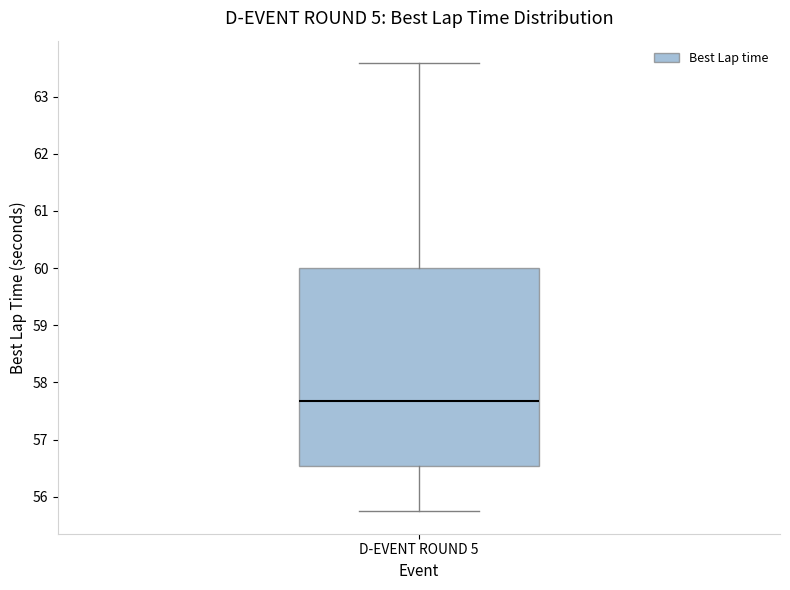

Read this box plot against the y-axis: the position of the median line, the range covered by the box, and the ends of both whiskers. The values are not printed on the chart, so give them approximately, as read against the axis.

median 57.7, box 56.5 to 60.0, whiskers 55.7 to 63.6